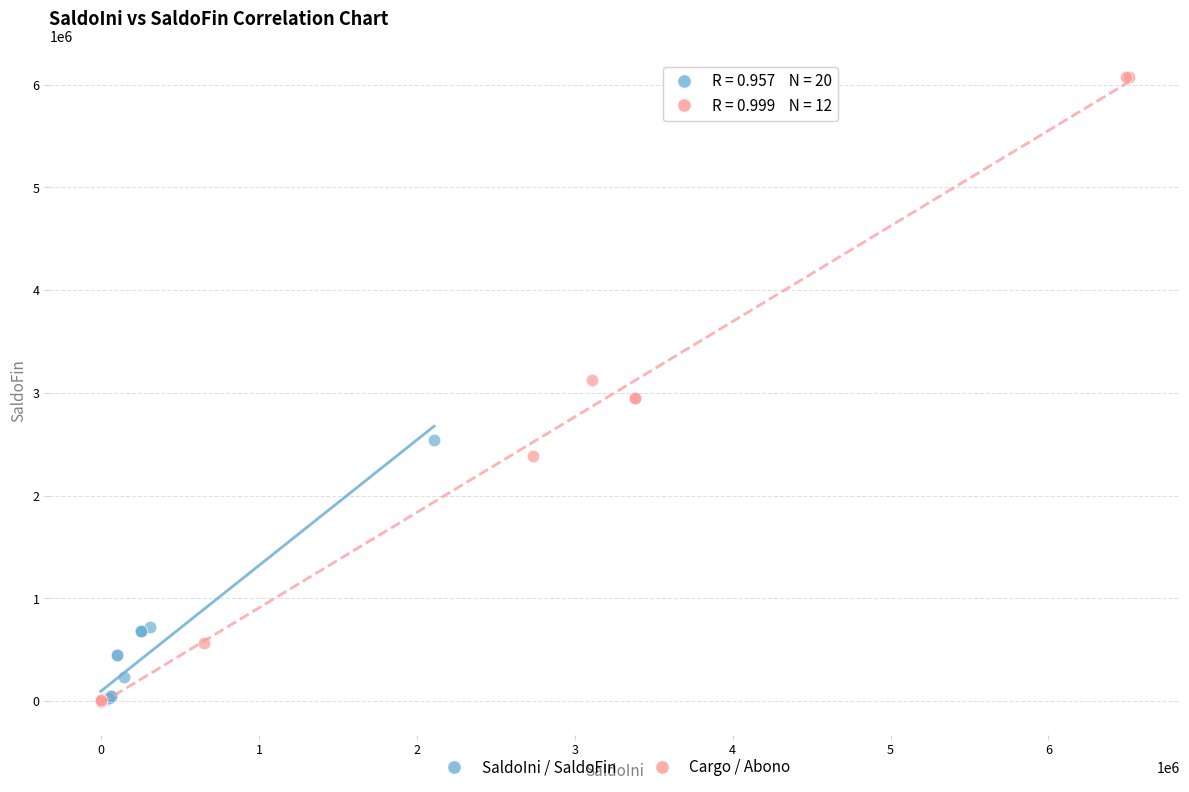

What are all the series names shown in the legend?

SaldoIni / SaldoFin, Cargo / Abono